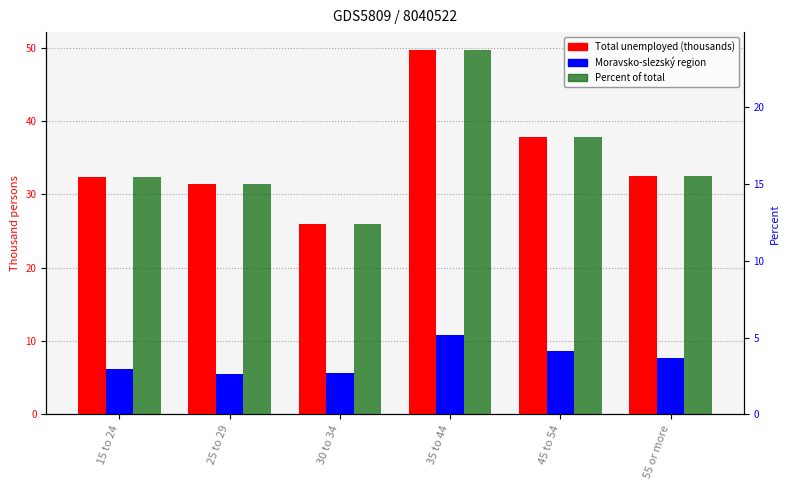

List the labels in order of Total (CZ0) value, smallest first.

30 to 34, 25 to 29, 15 to 24, 55 or more, 45 to 54, 35 to 44